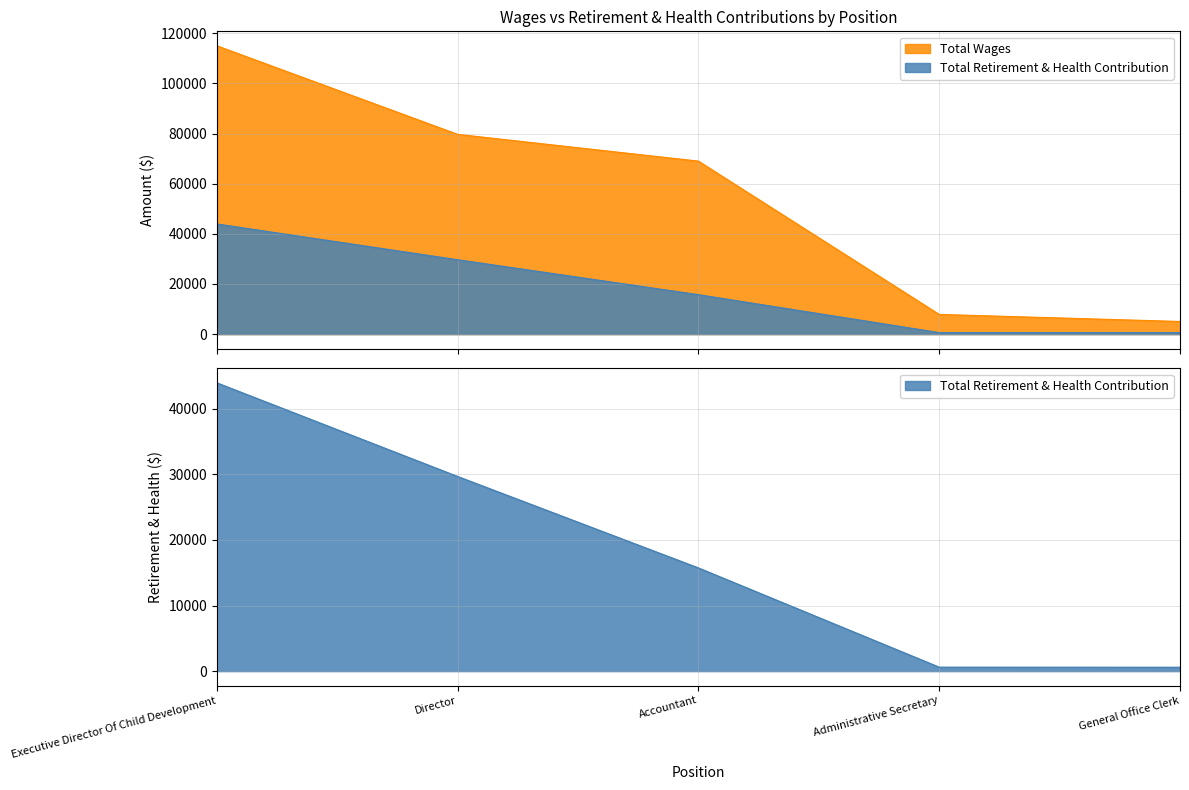

The Total Retirement & Health Contribution series shows 607 at Administrative Secretary. True or false?

True